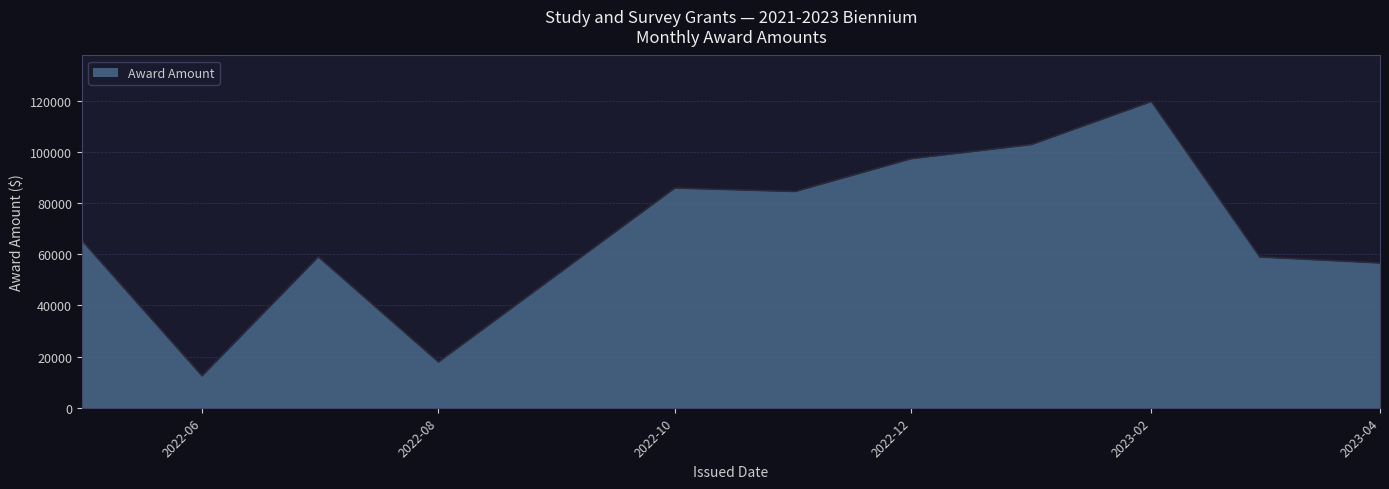

How many lines are shown in the chart?

1